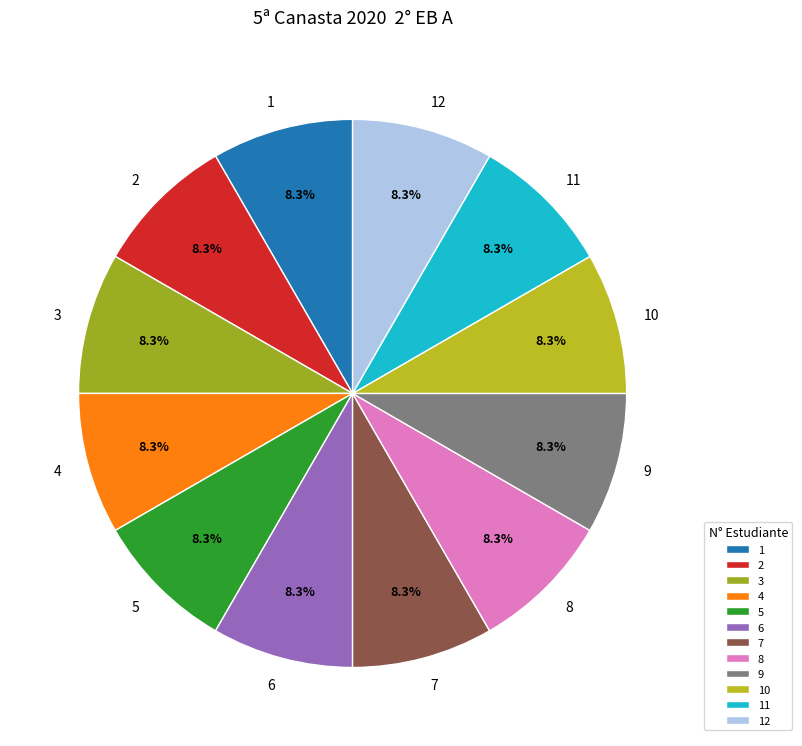

What is the total percentage of 8 and 2?

16.7%